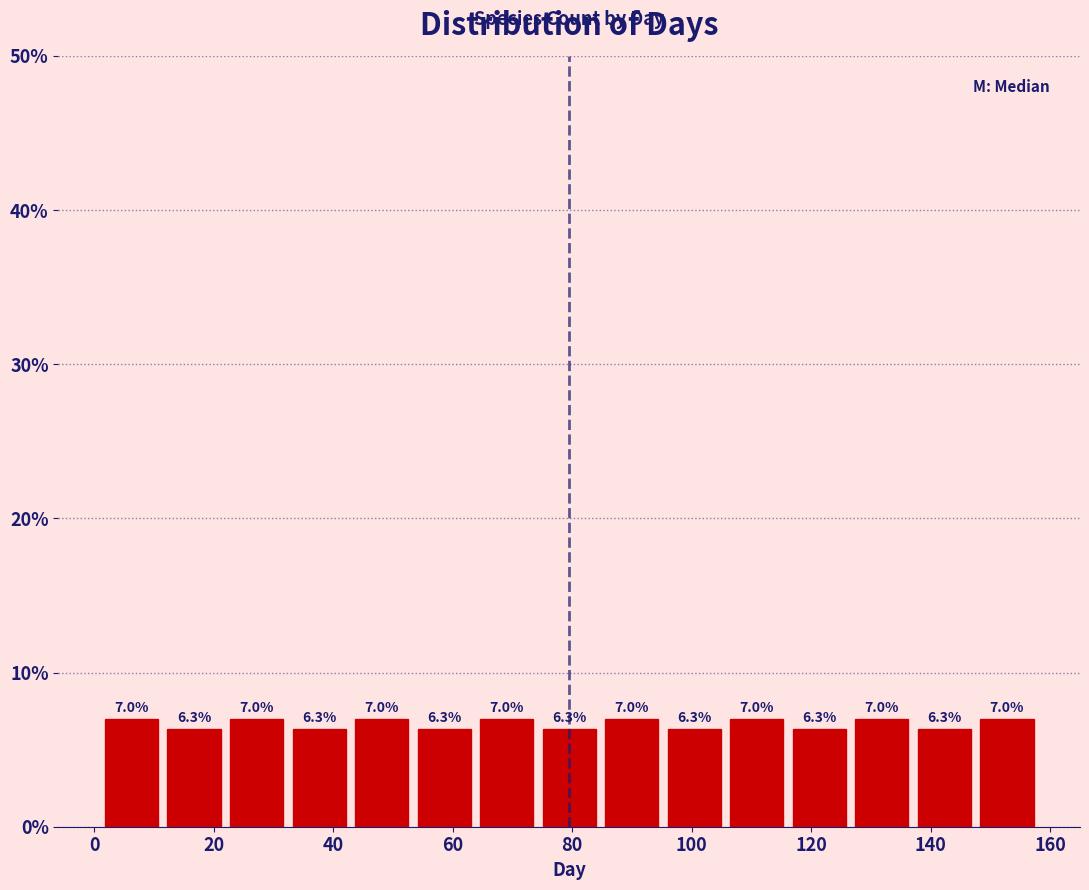

Reading left to right, transcribe this chart: for each bar, give the range it covers on the x-axis and its height. The bar edges are not printed on the chart, so give them approximately, as read against the axis.

2 to 12: 7.0
12 to 22: 6.3
22 to 32: 7.0
32 to 42: 6.3
42 to 54: 7.0
54 to 64: 6.3
64 to 74: 7.0
74 to 84: 6.3
84 to 96: 7.0
96 to 106: 6.3
106 to 116: 7.0
116 to 126: 6.3
126 to 138: 7.0
138 to 148: 6.3
148 to 158: 7.0